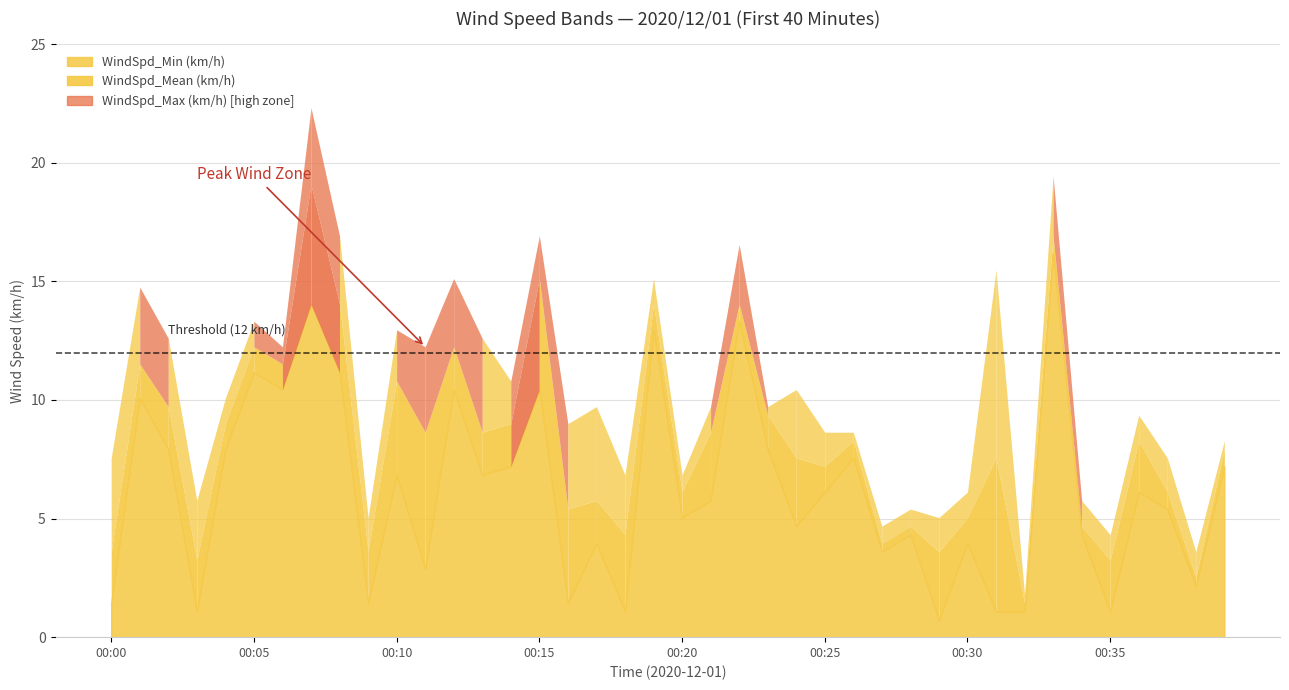

True or false: WindSpd_Max (km/h) and WindSpd_Mean (km/h) cross at least once.

False